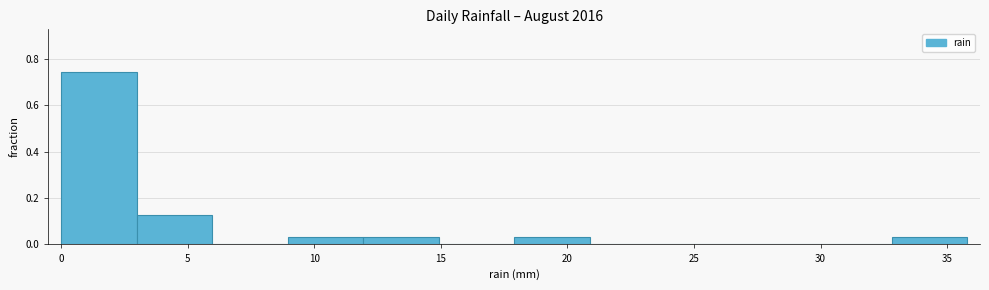

Reading left to right, transcribe this chart: for each bar, give the range it covers on the x-axis and its height. Neither the bar edges nor the heights are printed on the chart, so give them approximately, as read against the axes.

0 to 3: 0.74
3 to 6: 0.12
6 to 9: 0
9 to 12: 0.04
12 to 15: 0.04
15 to 18: 0
18 to 21: 0.04
21 to 24: 0
24 to 27: 0
27 to 30: 0
30 to 33: 0
33 to 36: 0.04